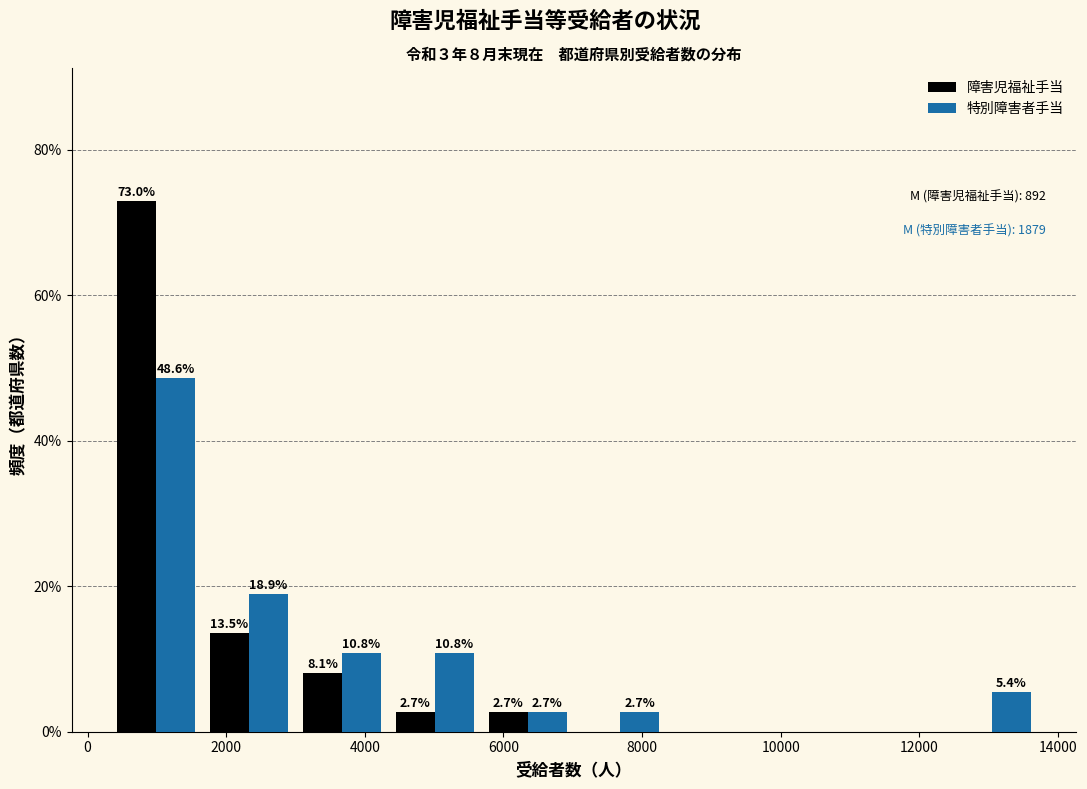

In the 障害児福祉手当 series, which range on the x-axis has the tallest bar?

400 to 1600